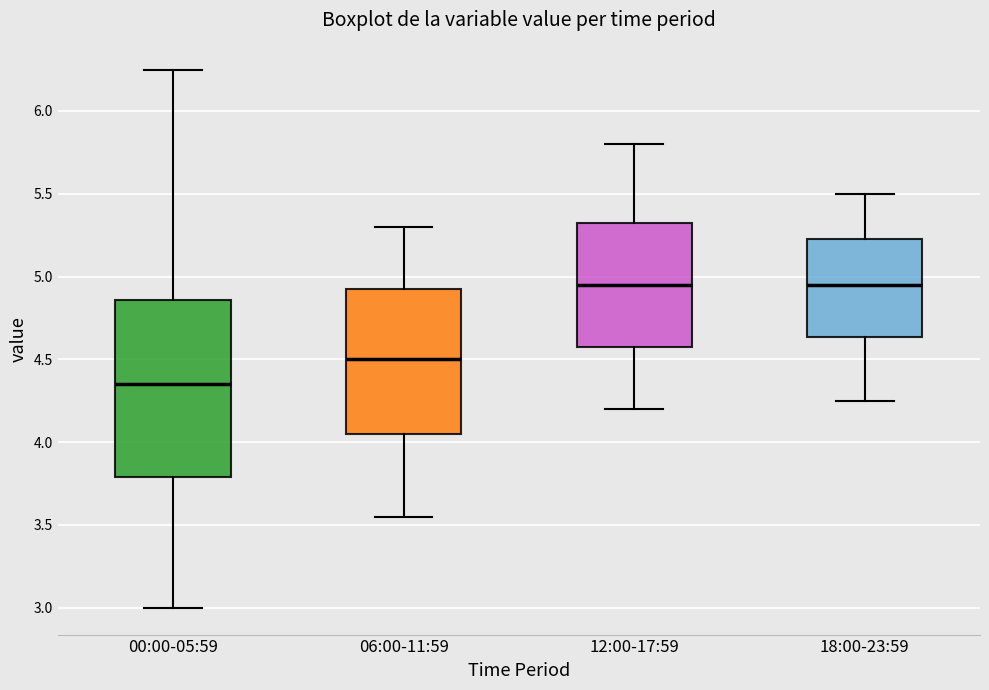

Which box has the lowest median line?

00:00-05:59